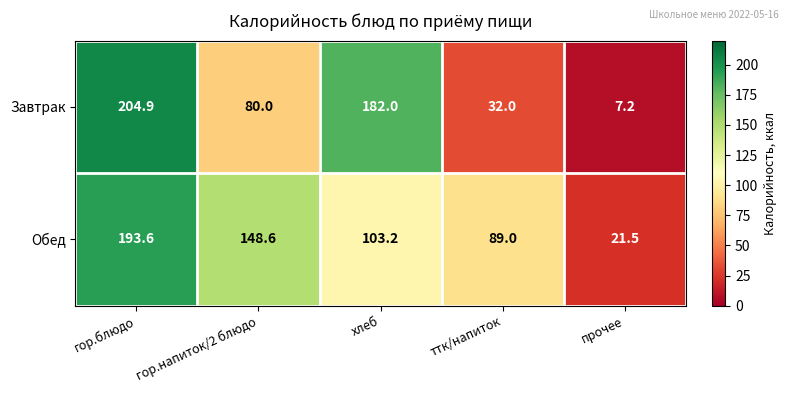

What is the total value across all series at гор.напиток/2 блюдо?

228.6